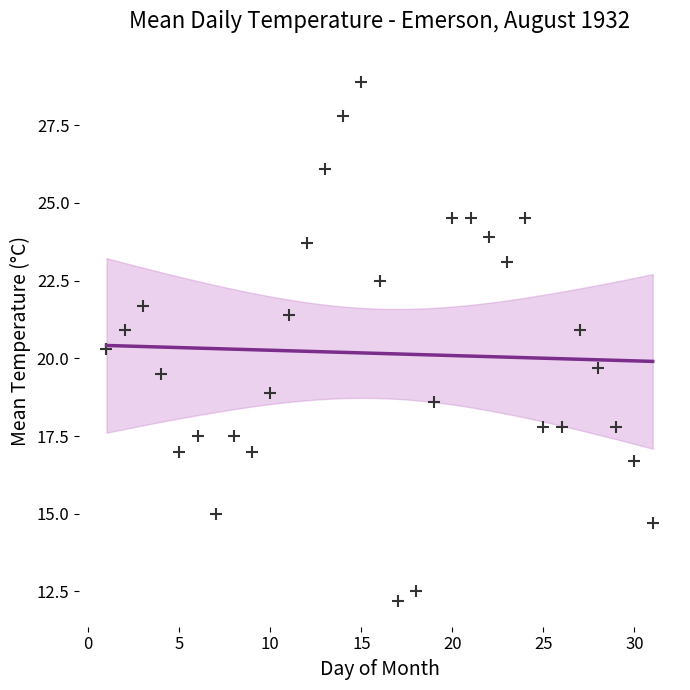

What is the range of Y values (max minus min)?

16.7